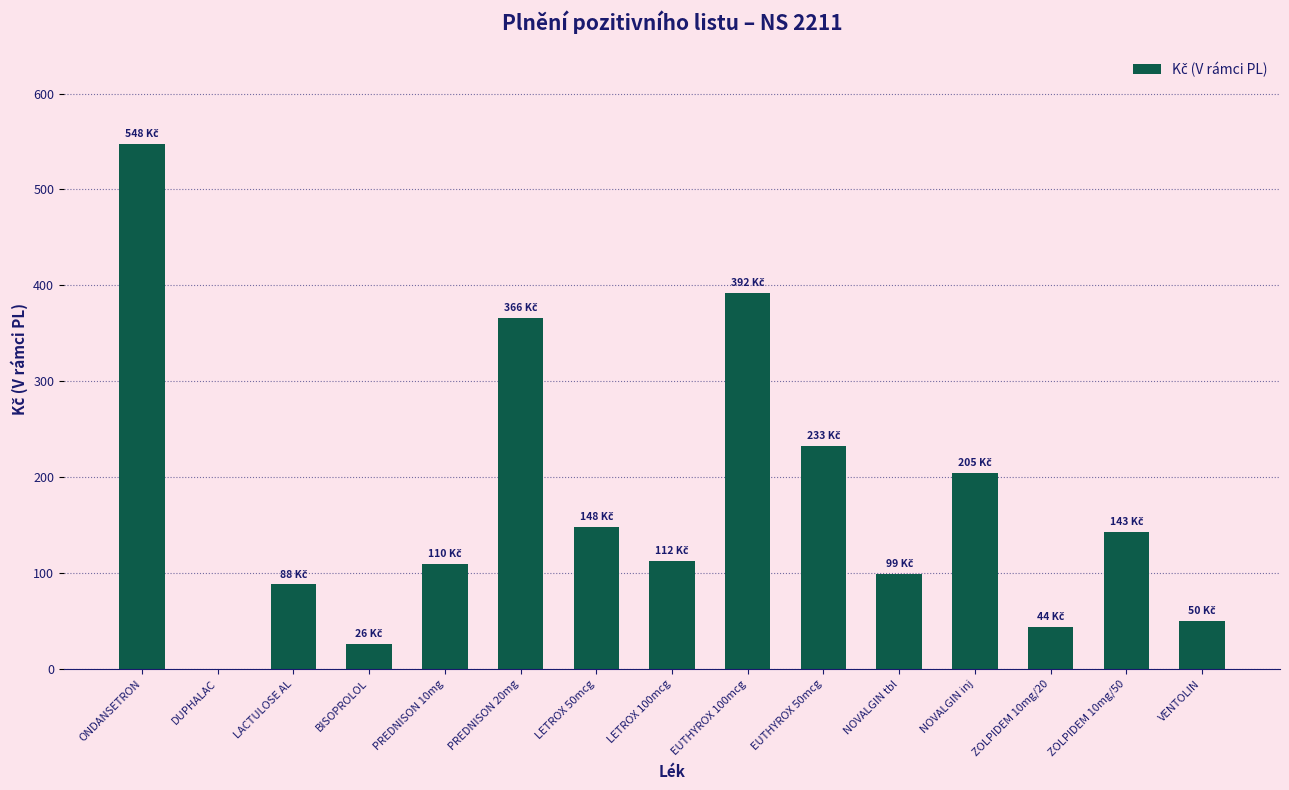

What is the sum of the values at BISOPROLOL and EUTHYROX 100mcg?

418.6